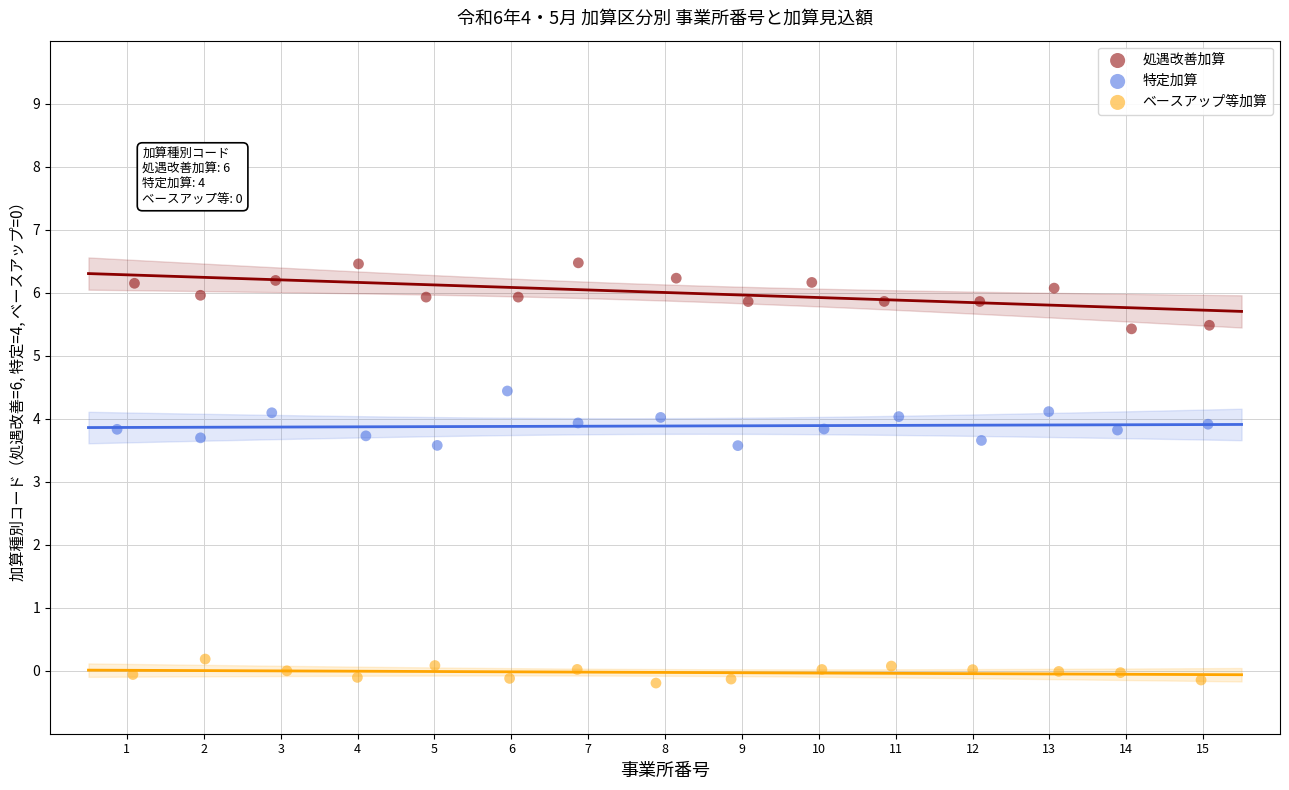

What are all the series names shown in the legend?

処遇改善加算, 特定加算, ベースアップ等加算